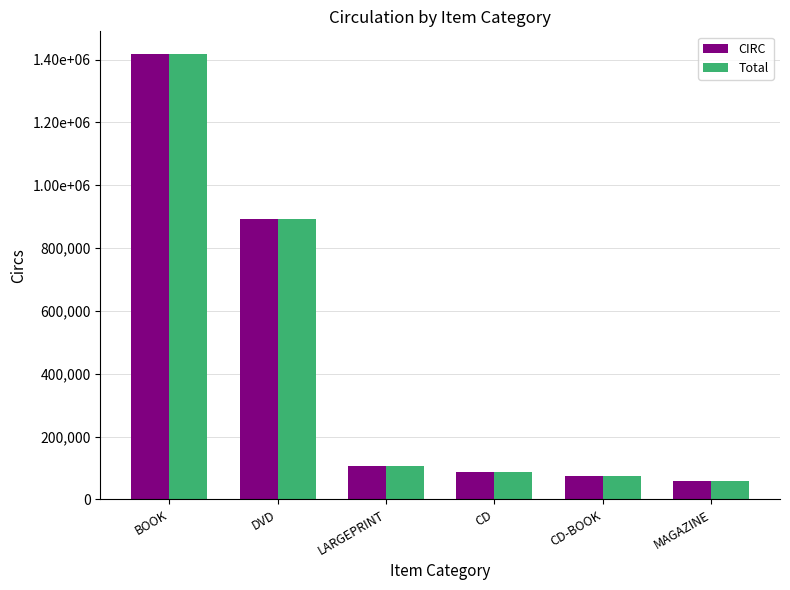

True or false: CIRC has a value of 38881 at LARGEPRINT.

False